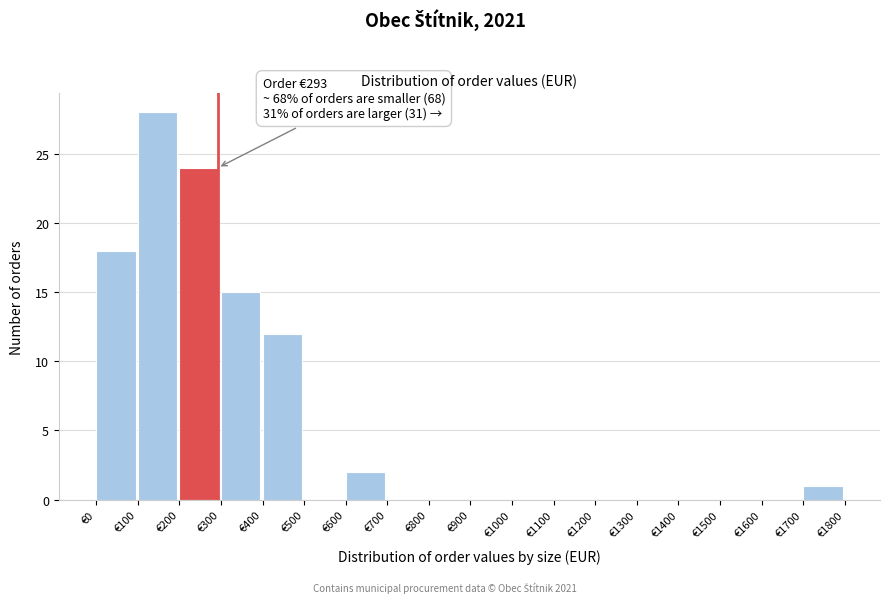

Which range on the x-axis has the tallest bar?

100 to 200